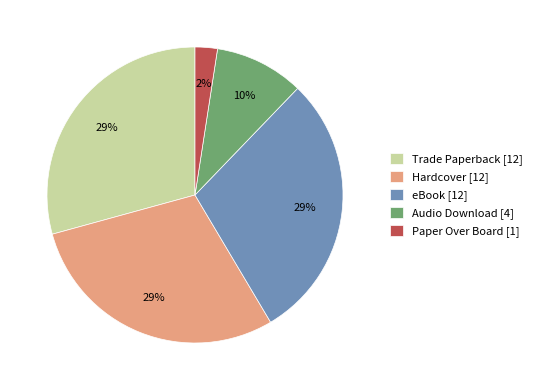

What is the ratio of the value at Trade Paperback [12] to the value at eBook [12]?

1.0